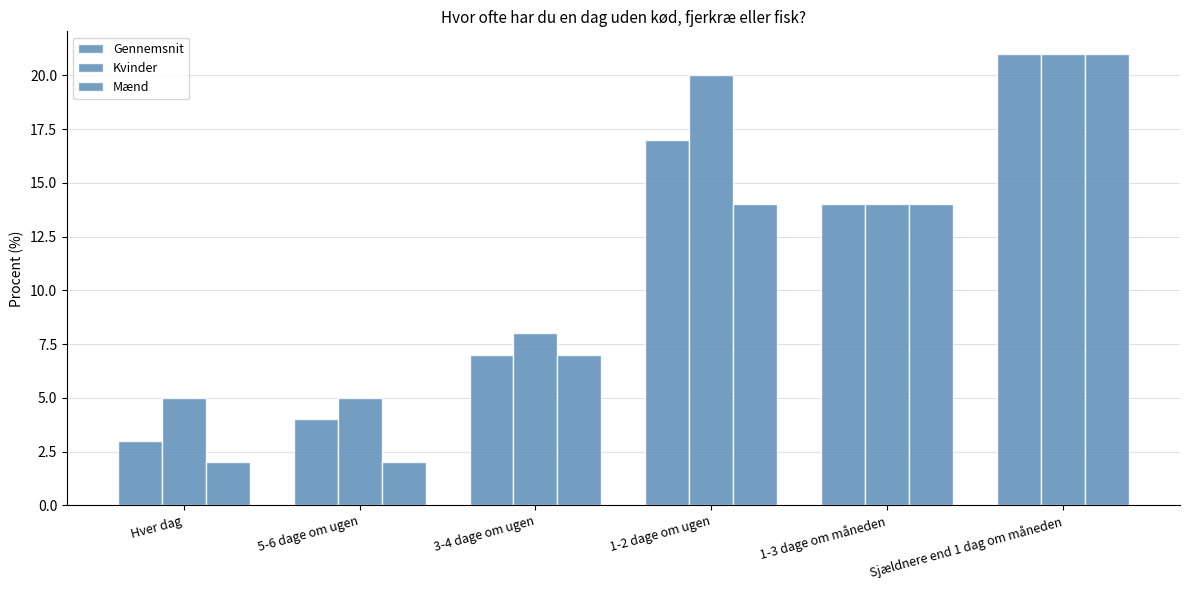

Which series has the largest range (max minus min)?

Mænd